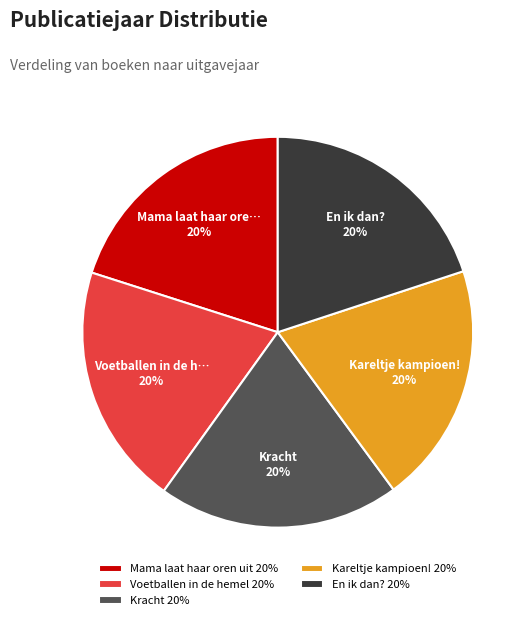

How many slices are in this pie chart?

5